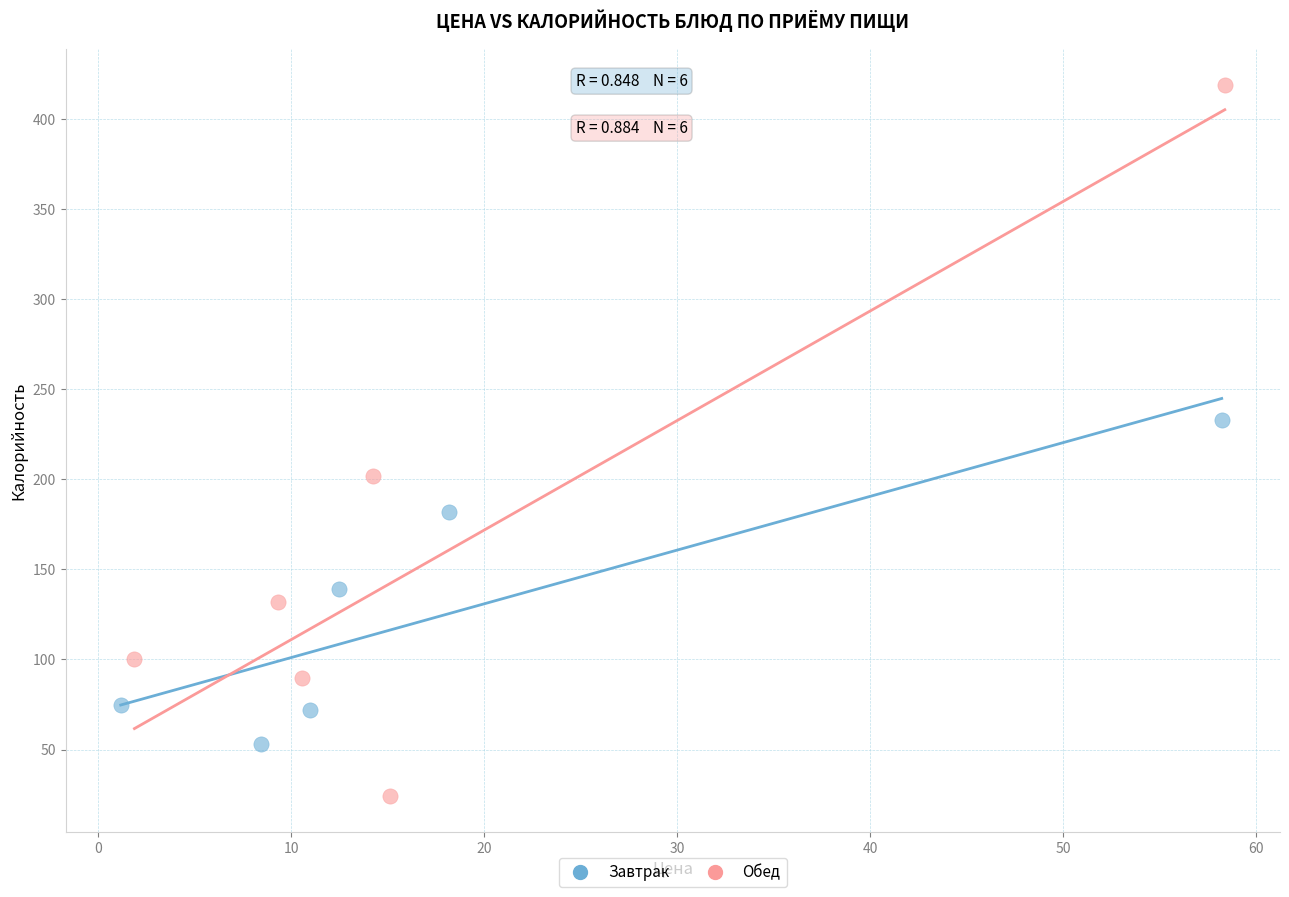

What are all the series names shown in the legend?

Завтрак, Обед